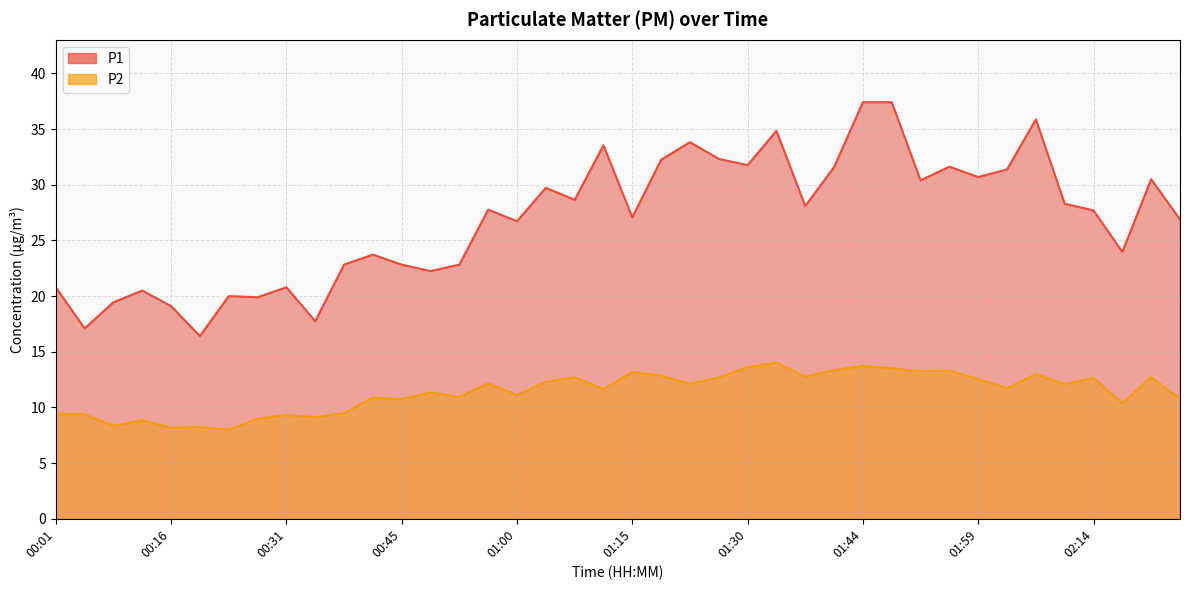

At which label does P1 reach its peak?

01:44